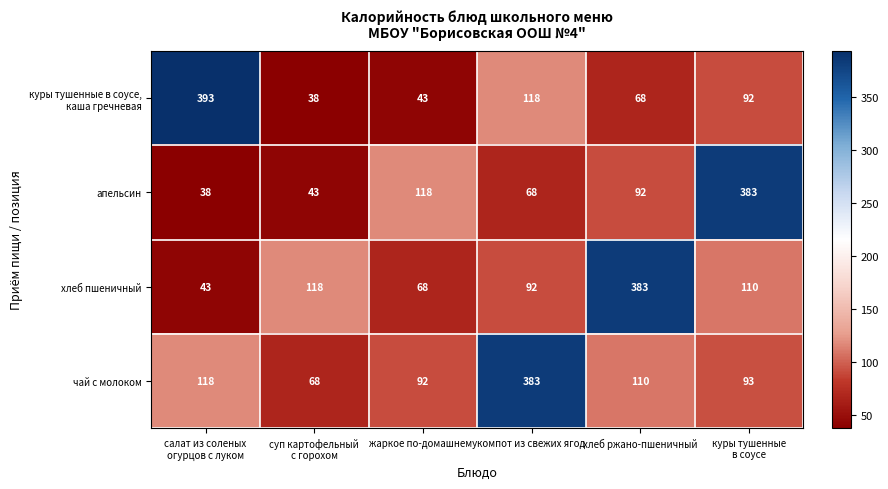

Where does the апельсин series first go above 92?

жаркое по-домашнему